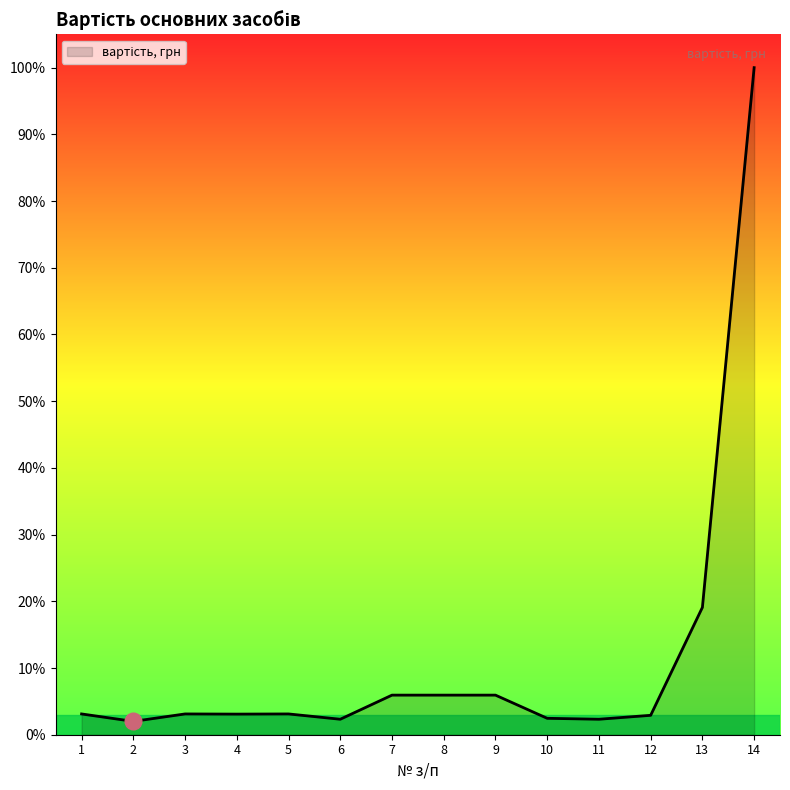

Does the chart display data point markers on the line(s)?

No